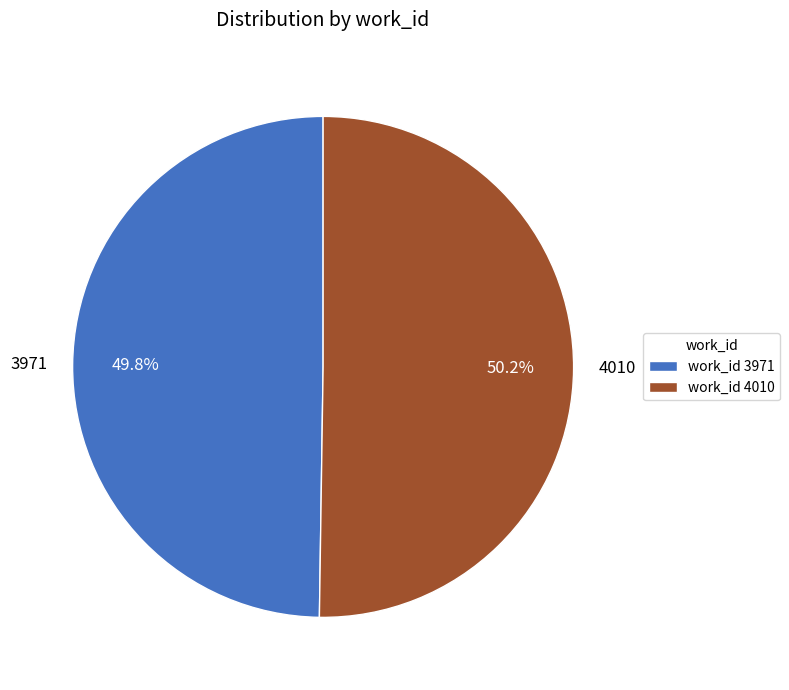

Does any single category account for the majority?

Yes